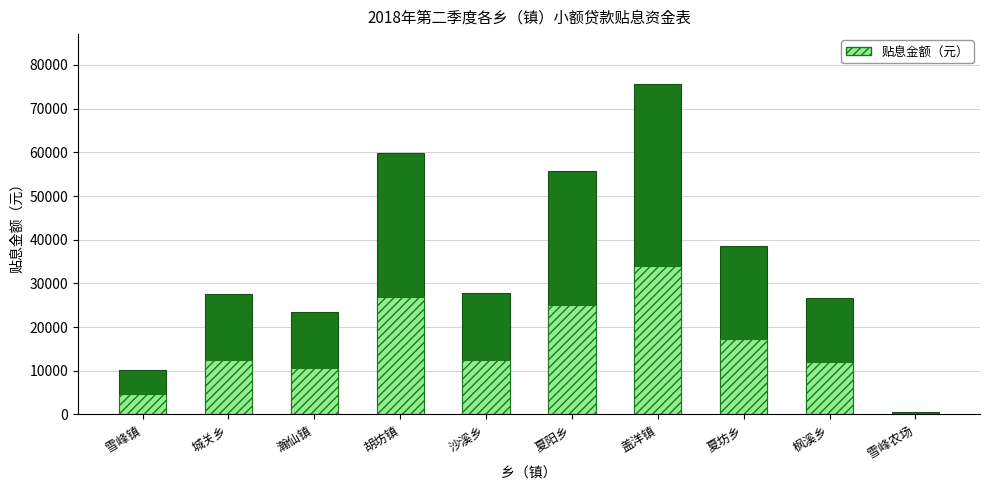

How many bars are there in total?

10